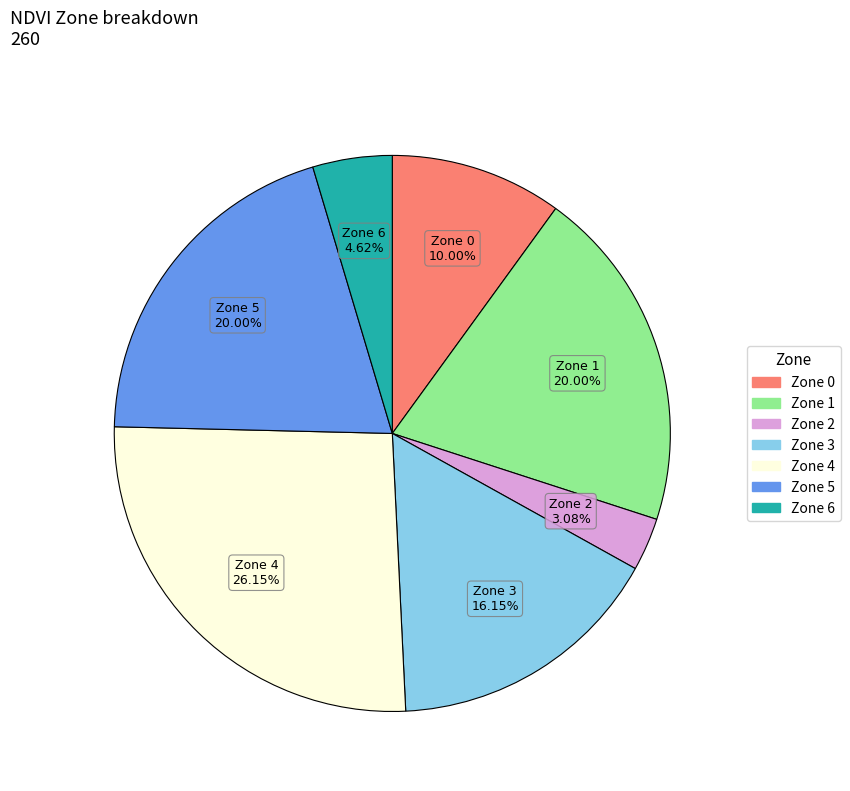

Does any single category account for the majority?

No